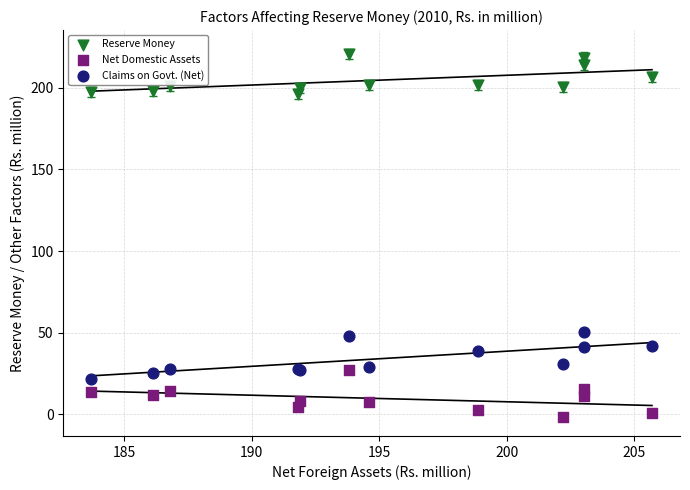

Which series reaches the maximum Y coordinate?

Reserve Money